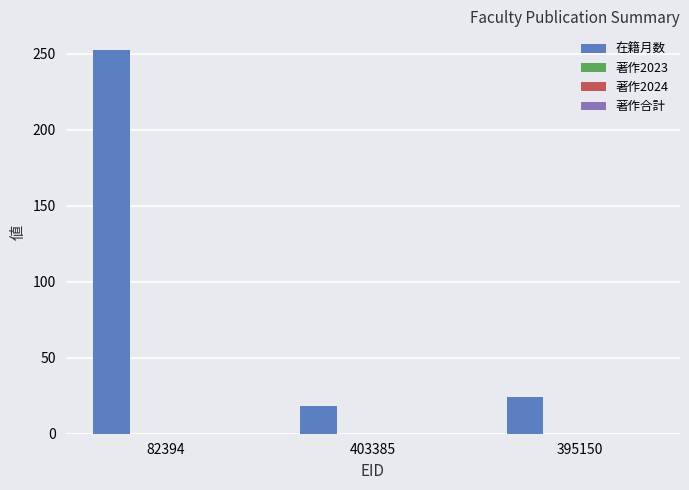

Reading left to right, what are all the values shown in this chart?

252	18	24